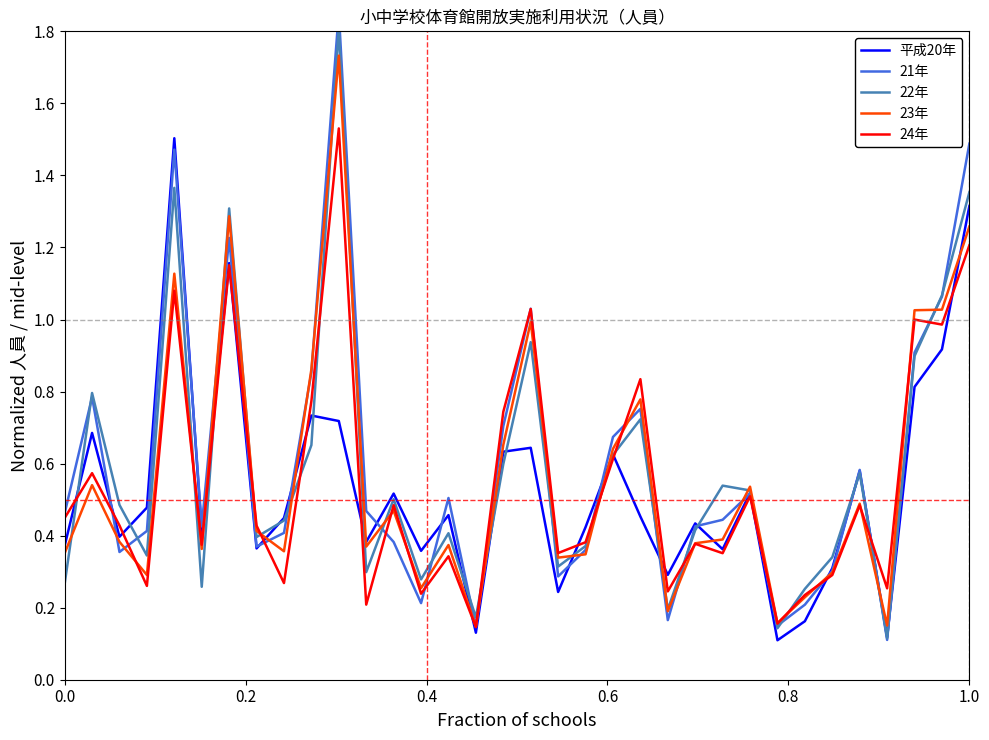

Reading right to left, extract all data points from this chart.

平成20年: 1.3	0.9	0.8	0.1	0.6	0.3	0.2	0.1	0.5	0.4	0.4	0.3	0.5	0.6	0.4	0.2	0.6	0.6	0.1	0.5	0.4	0.5	0.4	0.7	0.7	0.4	0.4	1.2	0.4	1.5	0.5	0.4	0.7	0.4
21年: 1.5	1.1	0.9	0.1	0.6	0.3	0.2	0.2	0.5	0.4	0.4	0.2	0.8	0.7	0.4	0.3	1.0	0.7	0.1	0.5	0.2	0.4	0.5	1.9	0.9	0.4	0.4	1.2	0.4	1.5	0.4	0.4	0.8	0.5
22年: 1.4	1.1	0.9	0.1	0.6	0.3	0.3	0.1	0.5	0.5	0.4	0.2	0.7	0.6	0.4	0.3	0.9	0.6	0.2	0.4	0.3	0.5	0.3	1.8	0.7	0.4	0.4	1.3	0.3	1.4	0.3	0.5	0.8	0.3
23年: 1.3	1.0	1.0	0.2	0.5	0.3	0.2	0.2	0.5	0.4	0.4	0.2	0.8	0.6	0.3	0.3	1.0	0.7	0.1	0.4	0.3	0.5	0.4	1.7	0.9	0.4	0.4	1.3	0.4	1.1	0.3	0.4	0.5	0.4
24年: 1.2	1.0	1.0	0.3	0.5	0.3	0.2	0.2	0.5	0.4	0.4	0.2	0.8	0.6	0.4	0.4	1.0	0.7	0.1	0.3	0.2	0.5	0.2	1.5	0.8	0.3	0.4	1.2	0.4	1.1	0.3	0.4	0.6	0.4